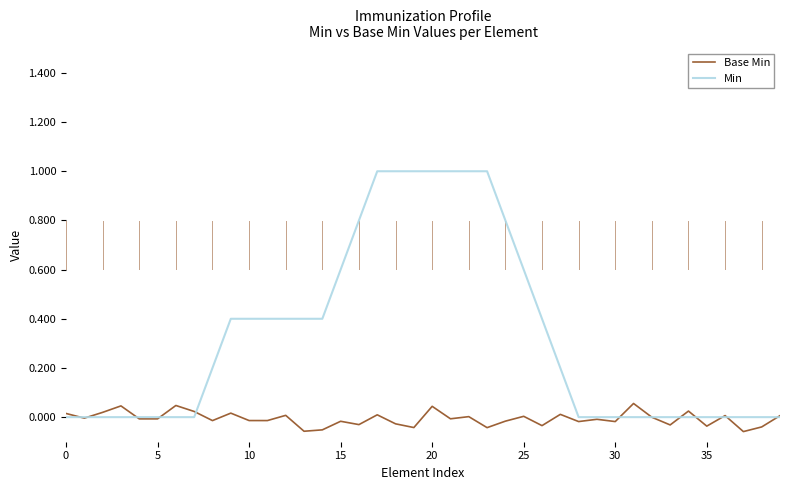

What is the sum of all Min values?

13.0